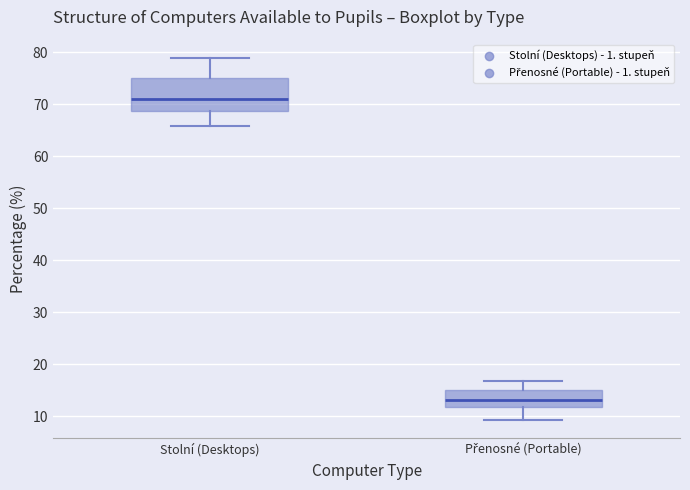

Which box's median line is the highest?

Stolní (Desktops)